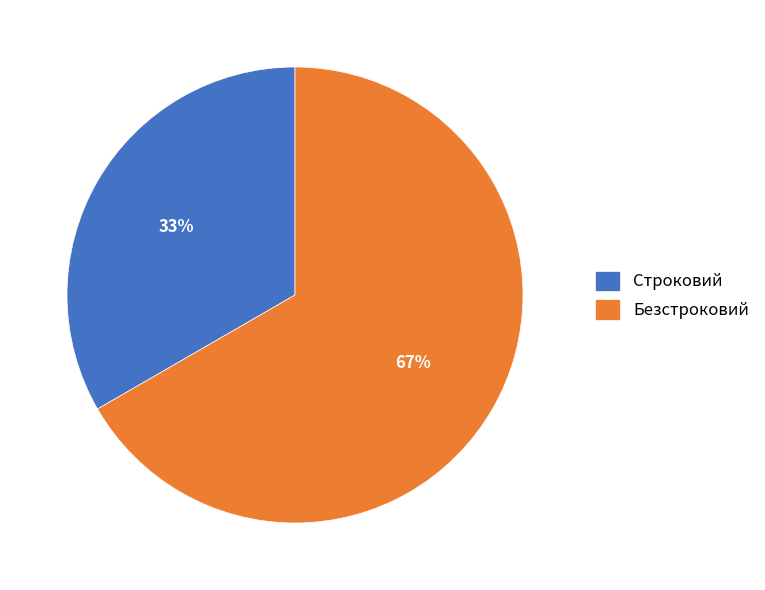

What is the ratio of the value at Строковий to the value at Безстроковий?

0.5